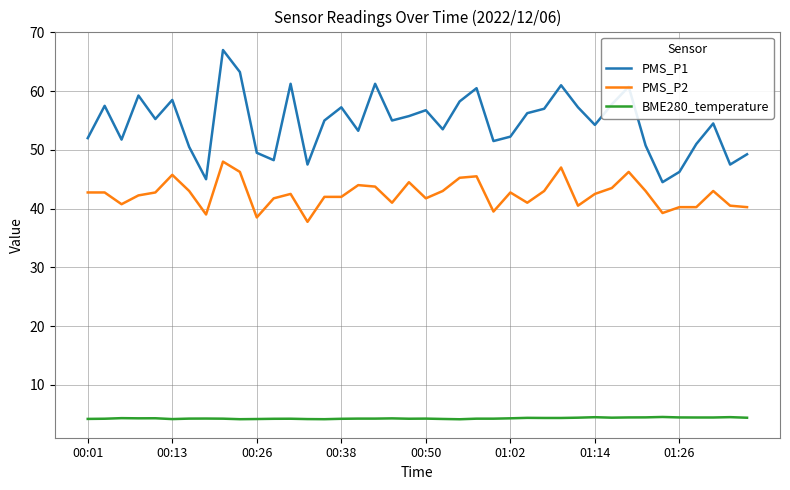

What is the maximum value for PMS_P1?

67.0